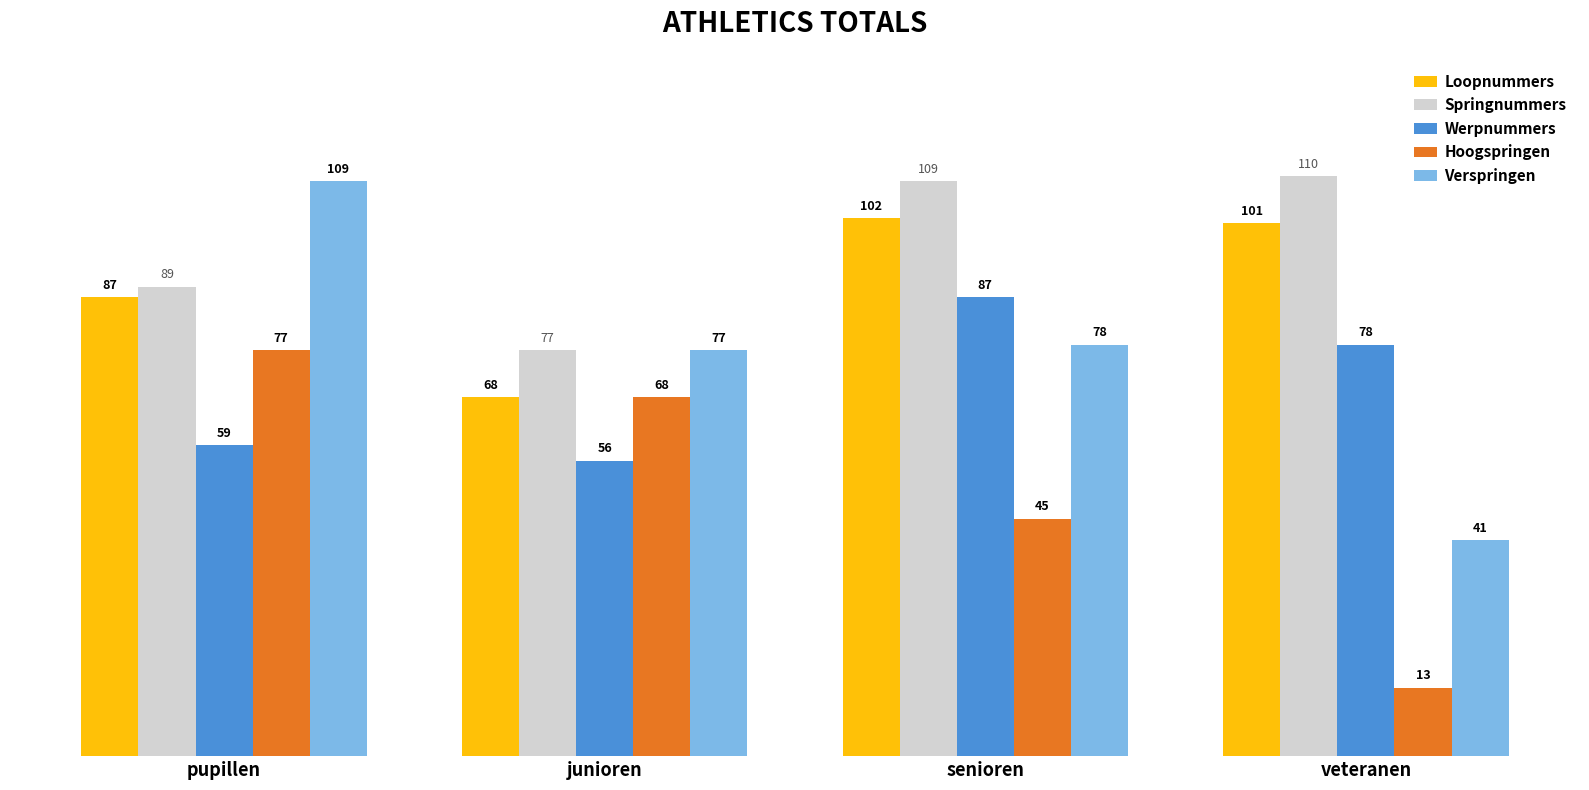

True or false: Loopnummers has a value of 30 at junioren.

False